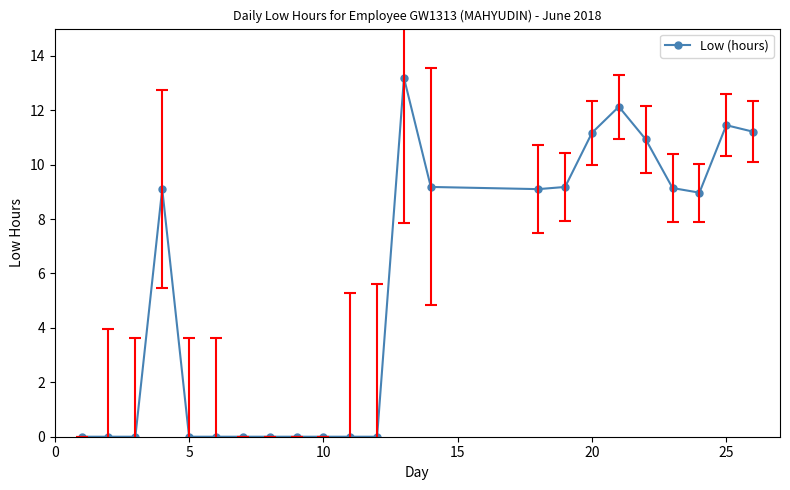

What is the sum of all values?

124.8